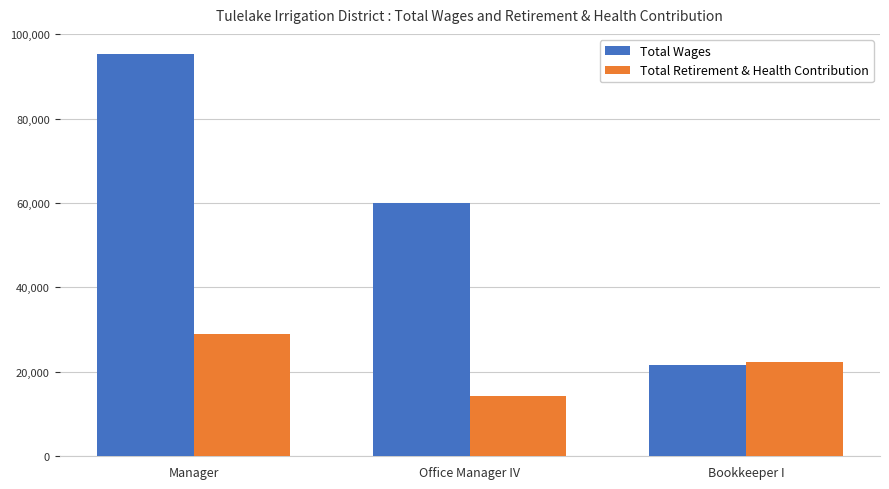

How many bars are there in total?

6